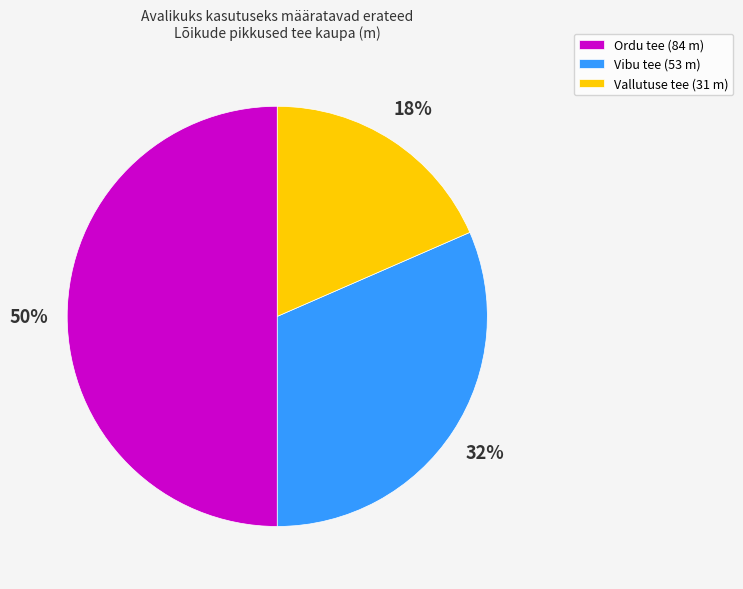

Rank the categories by value from lowest to highest.

Vallutuse tee (31 m), Vibu tee (53 m), Ordu tee (84 m)